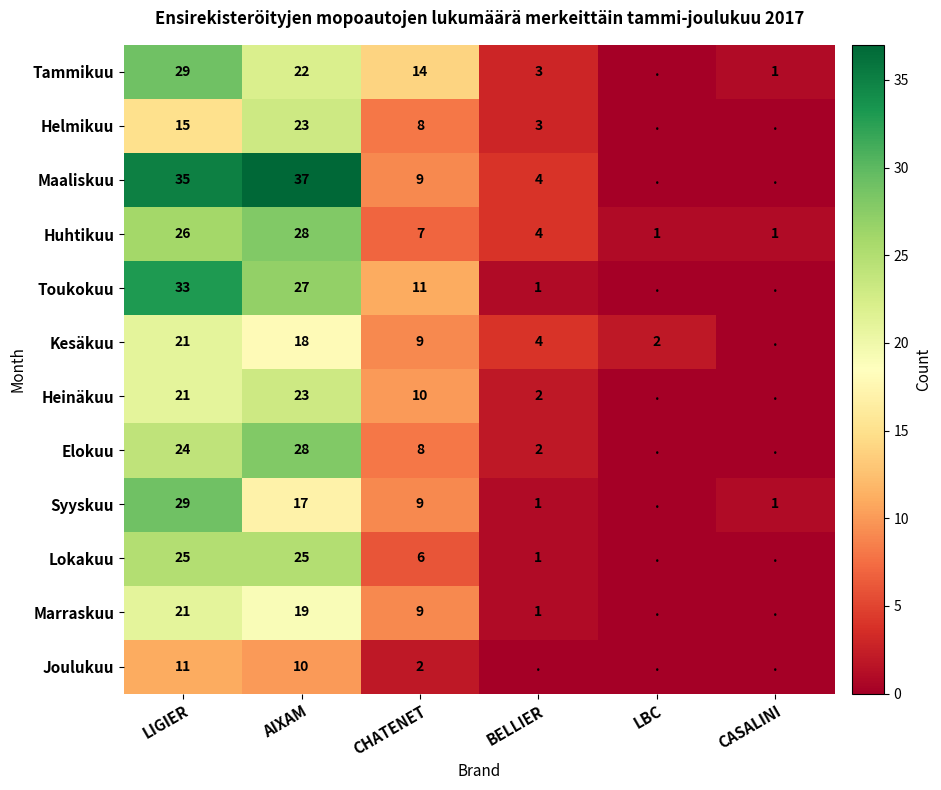

Which has a higher value, AIXAM or LIGIER?

LIGIER